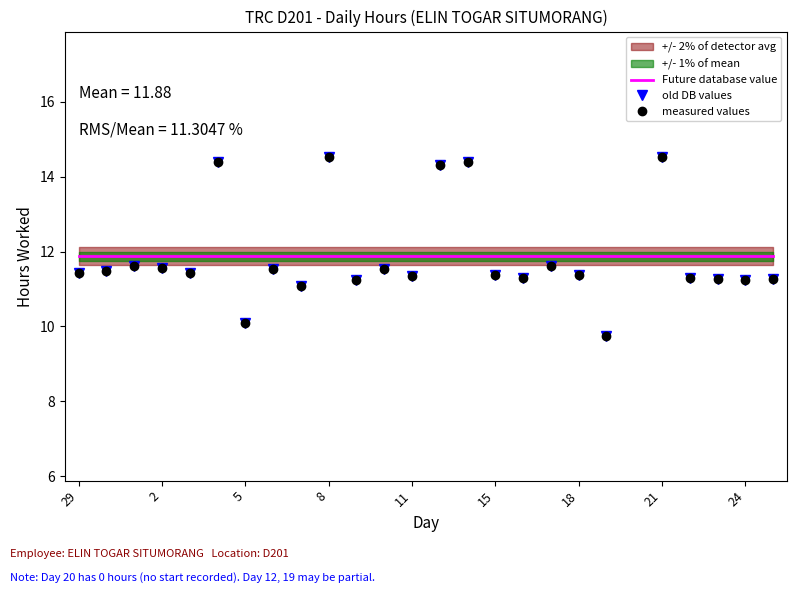

How many lines are shown in the chart?

3